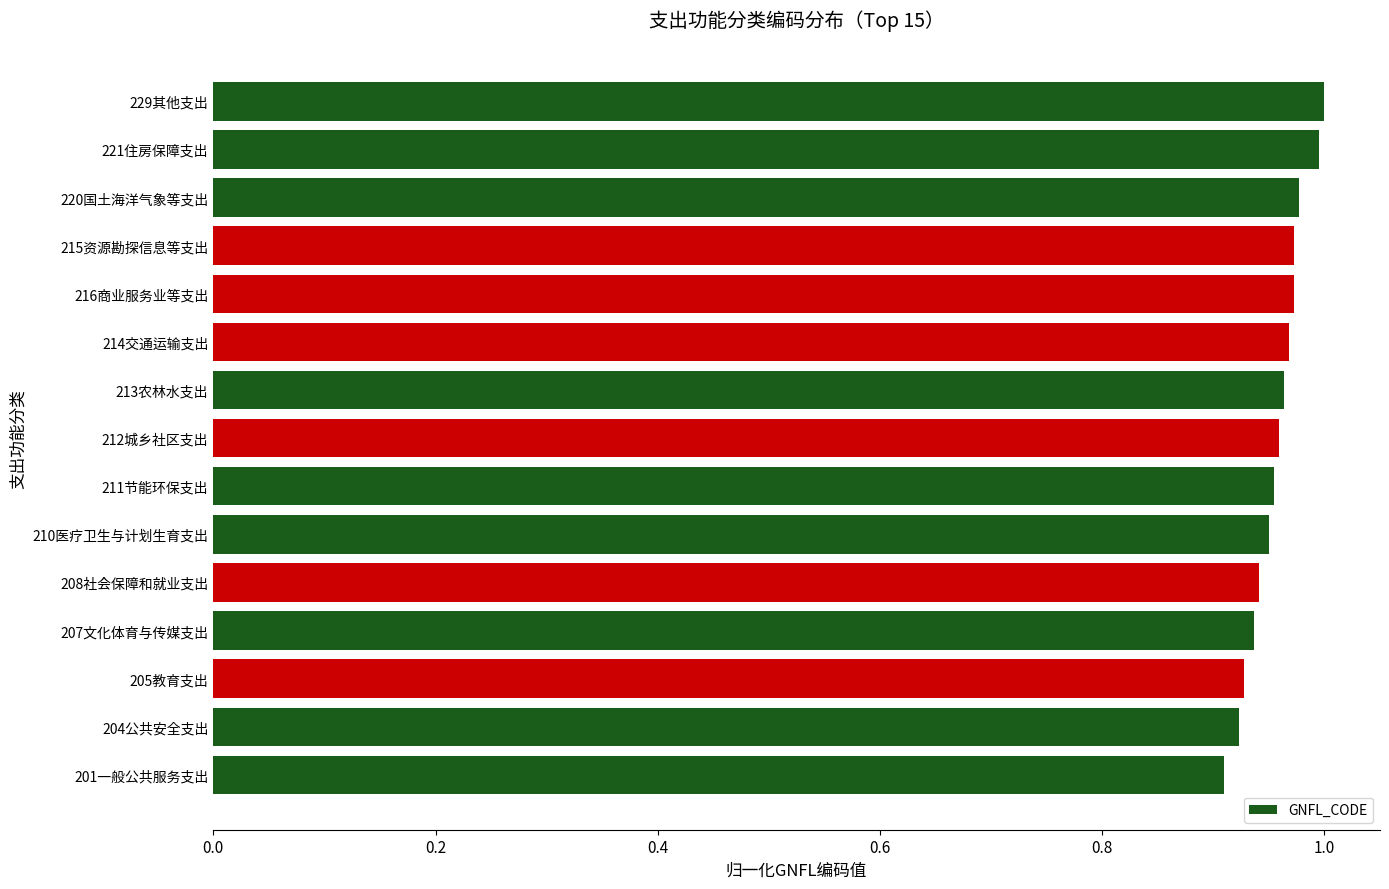

How many distinct data groups are displayed?

1